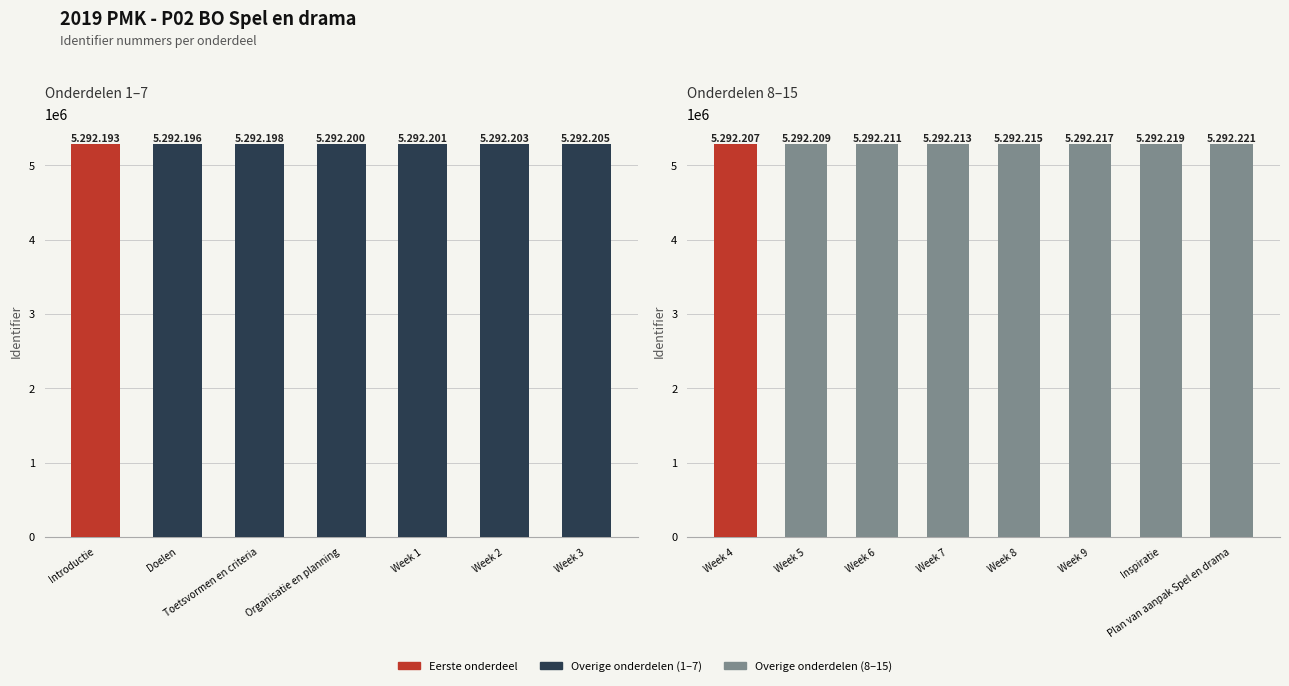

What is the change in value from Introductie to Week 5?

+16